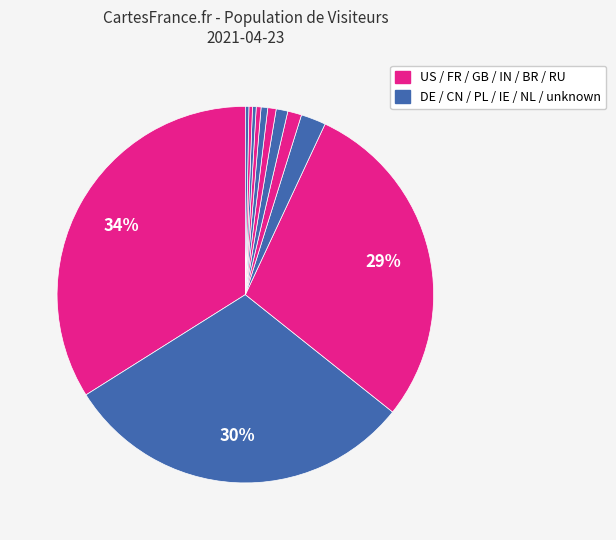

How many segments does this pie chart have?

12